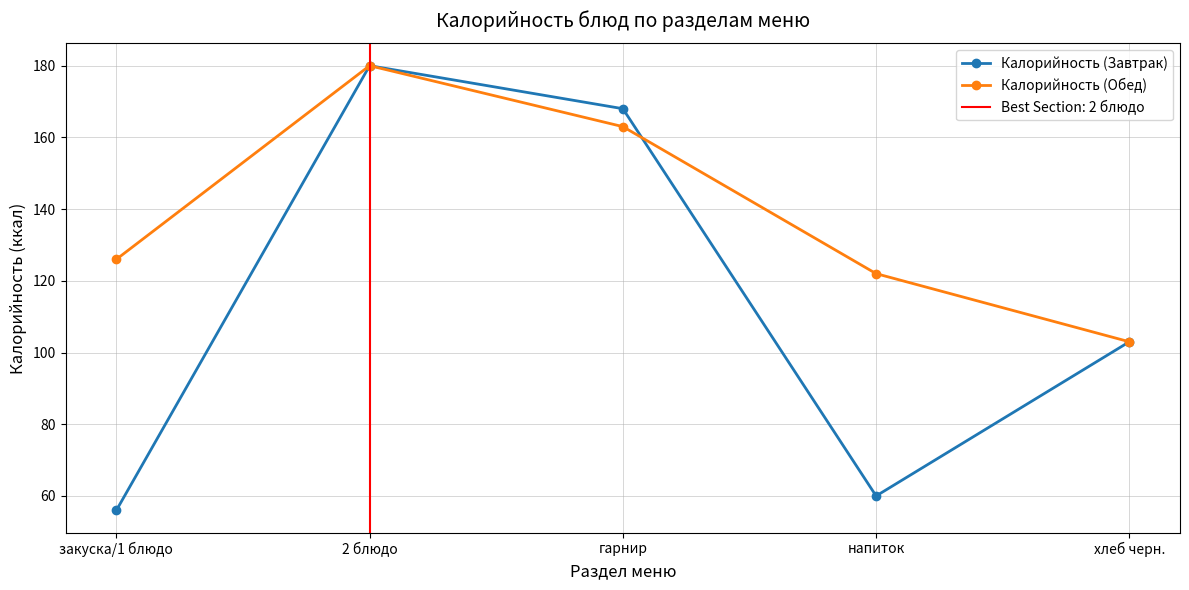

List the labels in order of Калорийность (Обед) value, smallest first.

хлеб черн., напиток, закуска/1 блюдо, гарнир, 2 блюдо